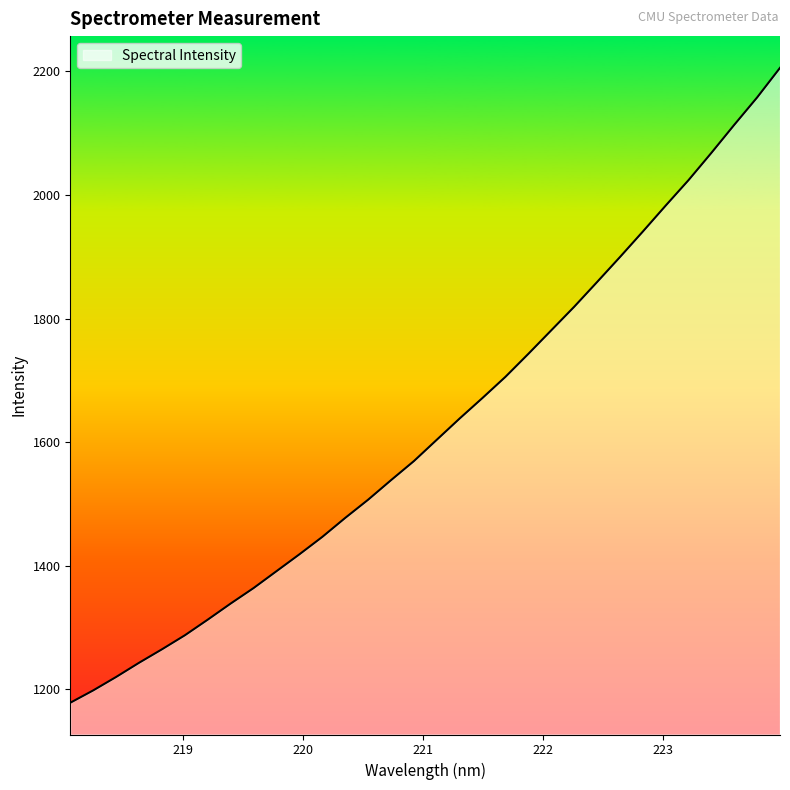

What is the greatest value displayed?

2205.7